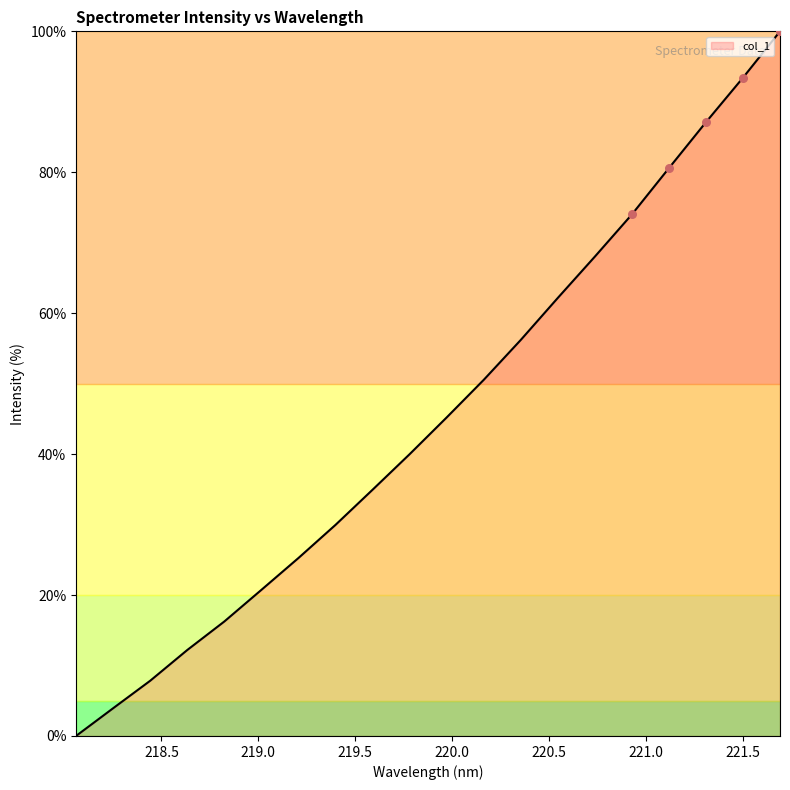

What is the difference between the maximum and minimum values?

100.0